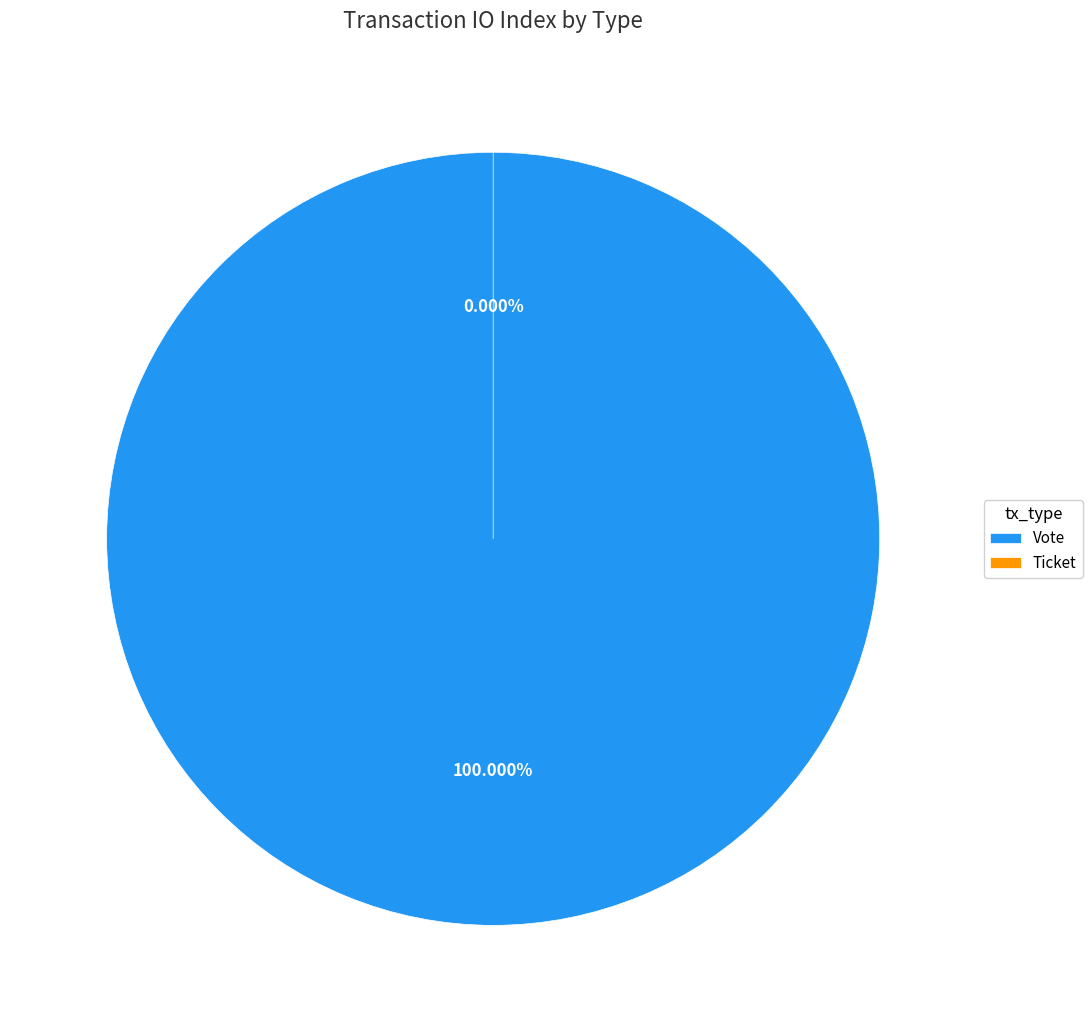

Does Vote account for over 50% of the chart?

Yes